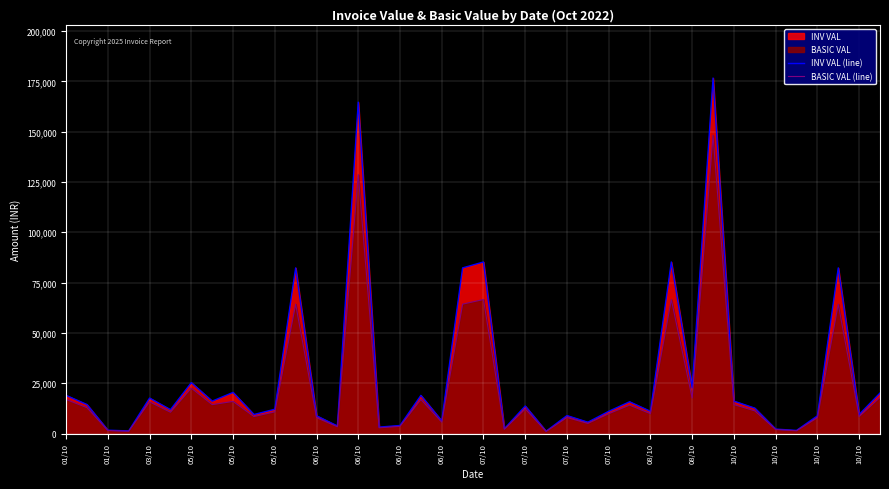

Where is the first local maximum for BASIC VAL (line)?

03/10